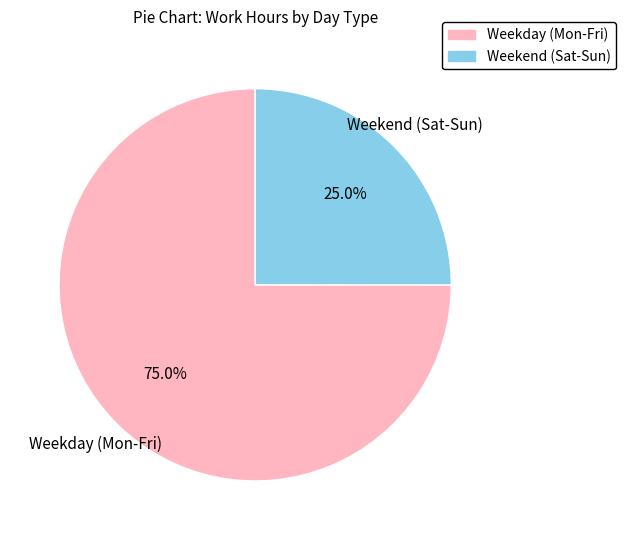

Is there any slice that represents more than half of the pie?

Yes